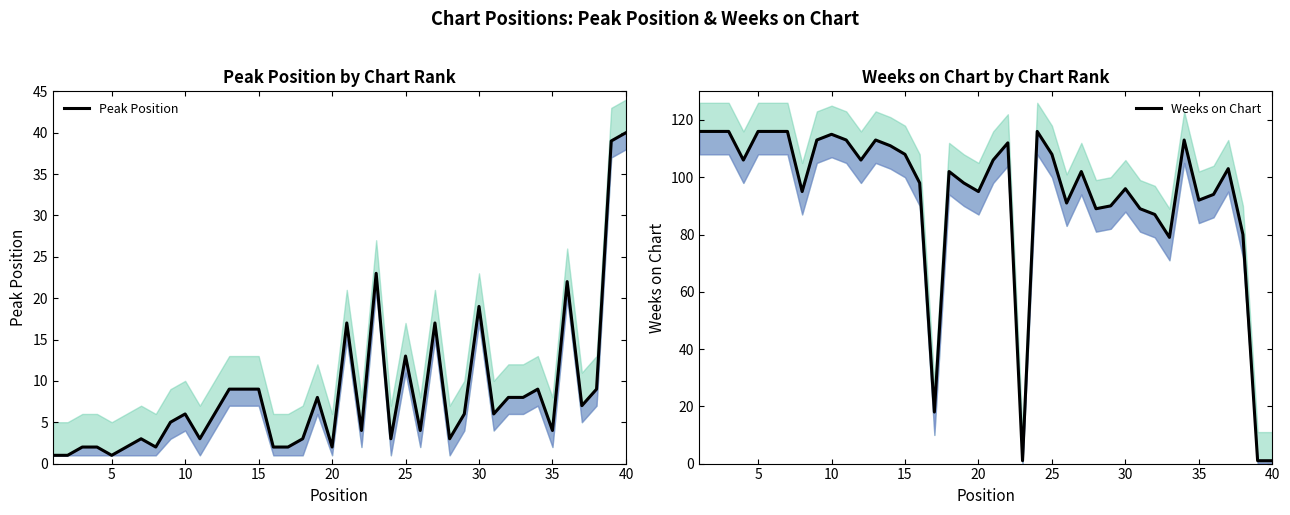

What is the average value of the Peak Position series?

8